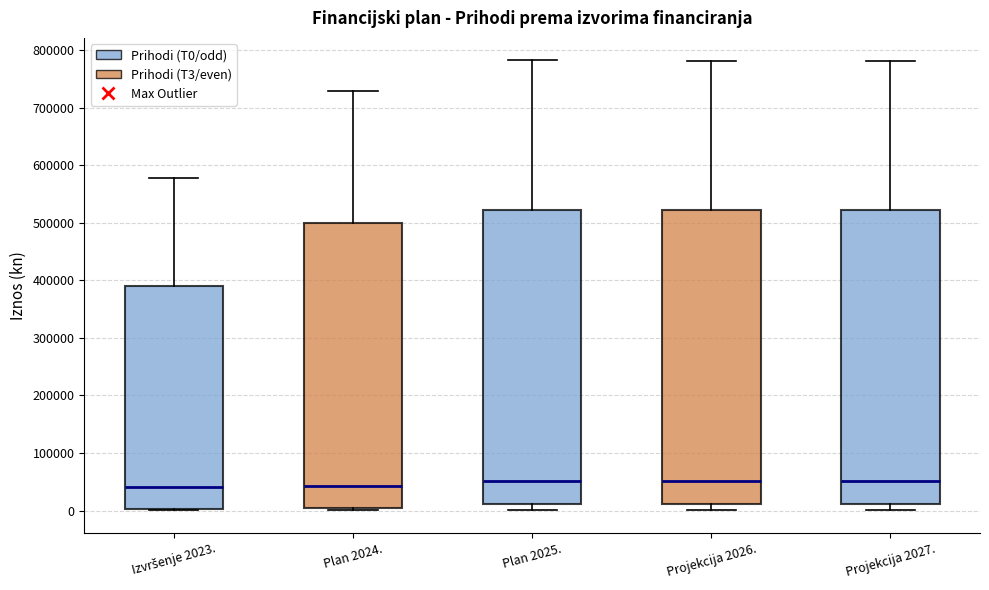

Reading left to right, read every box against the y-axis: the position of its median line, the range the box covers, and the ends of its whiskers. The values are not printed on the chart, so give them approximately, as read against the axis.

Izvršenje 2023.: median 40000, box 0 to 390000, whiskers 0 to 580000
Plan 2024.: median 40000, box 10000 to 500000, whiskers 0 to 730000
Plan 2025.: median 50000, box 10000 to 520000, whiskers 0 to 780000
Projekcija 2026.: median 50000, box 10000 to 520000, whiskers 0 to 780000
Projekcija 2027.: median 50000, box 10000 to 520000, whiskers 0 to 780000